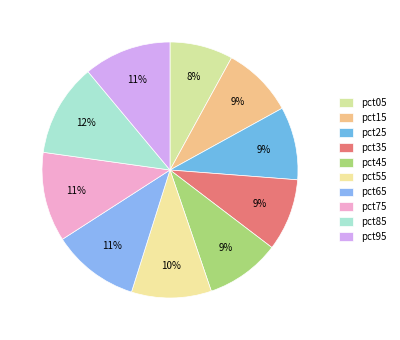

What is the smallest slice in the pie chart?

pct05